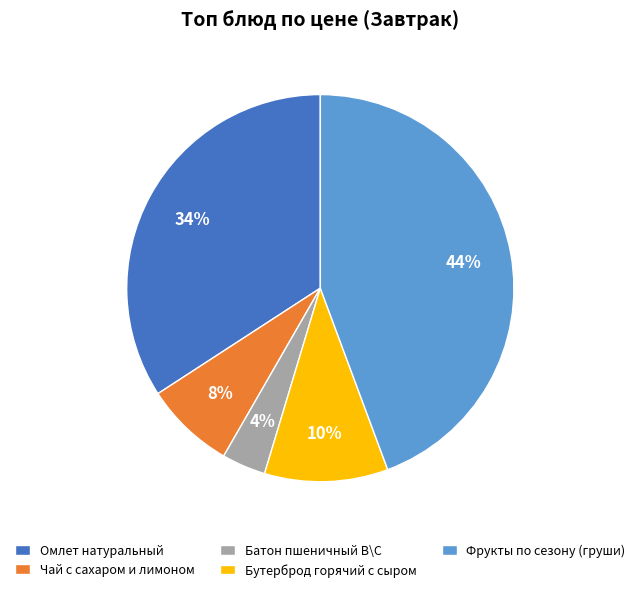

Rank the categories by value from highest to lowest.

Фрукты по сезону (груши), Омлет натуральный, Бутерброд горячий с сыром, Чай с сахаром и лимоном, Батон пшеничный В\С